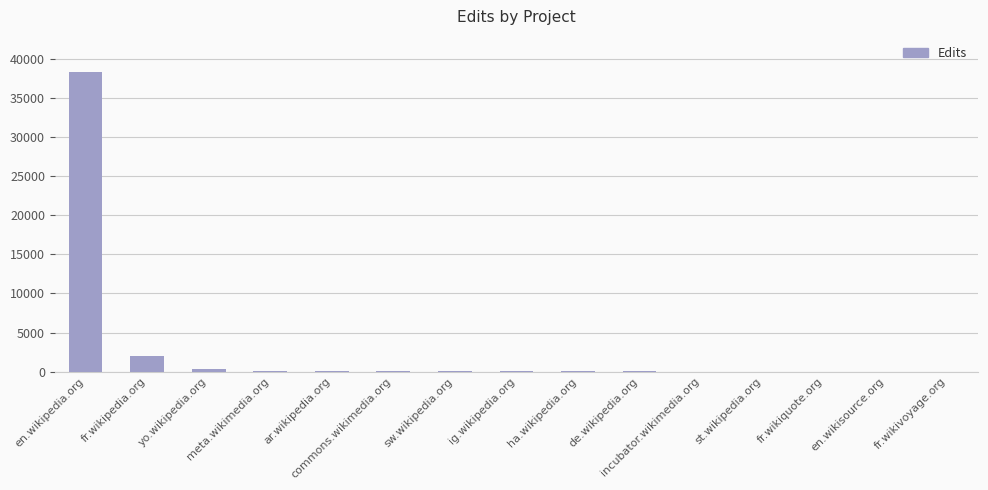

Where does the data first go above 13?

en.wikipedia.org